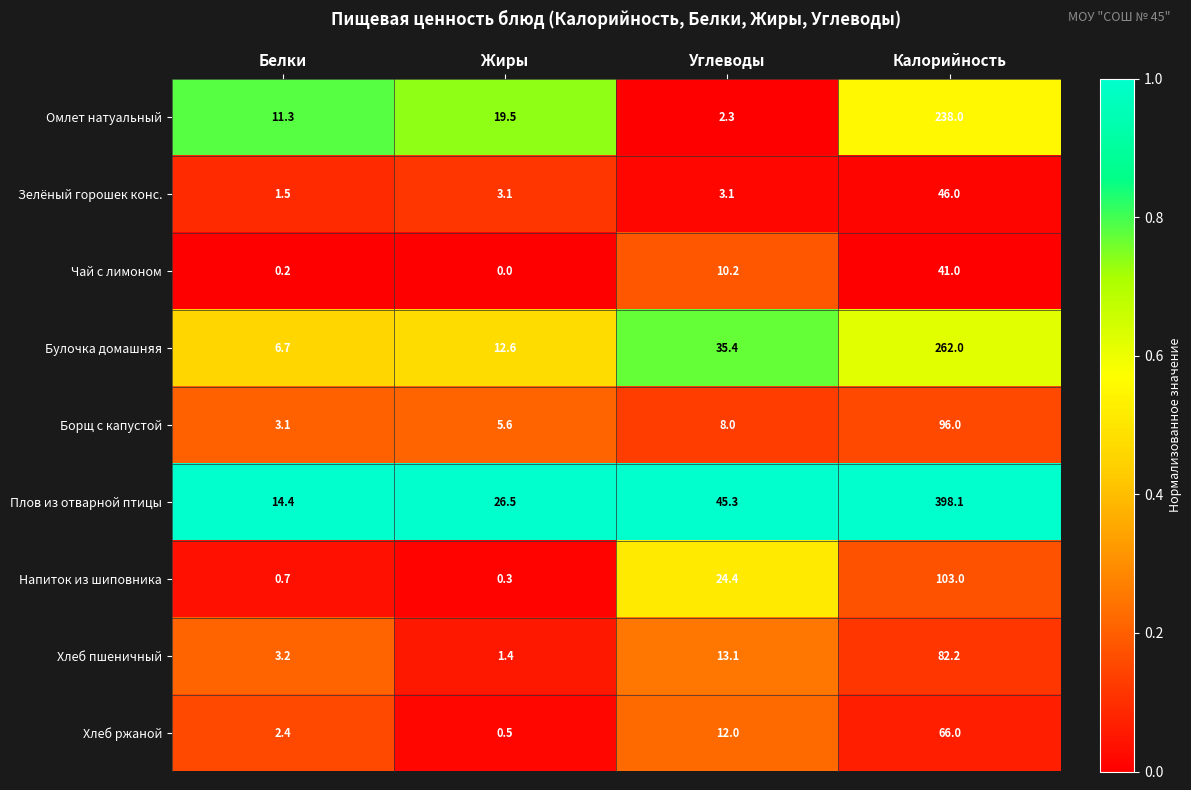

Which series changed the most between Белки and Углеводы?

Плов из отварной птицы